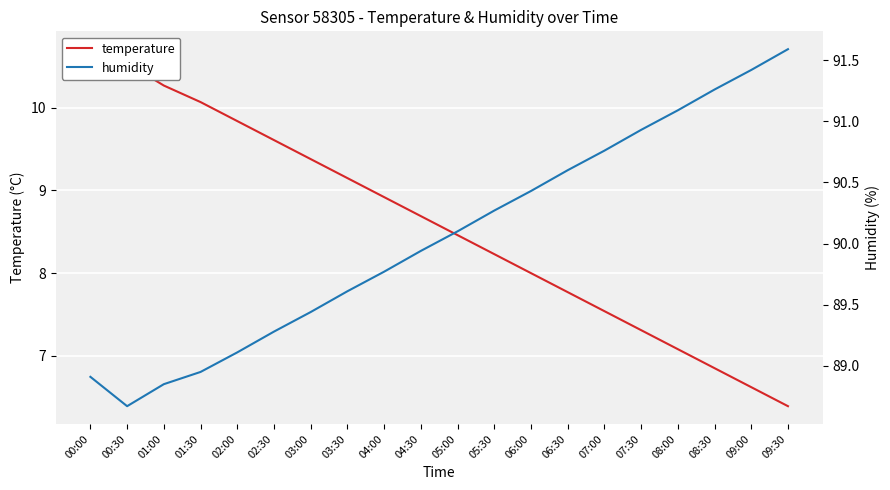

What is the label of the 4th point from the right?

08:00